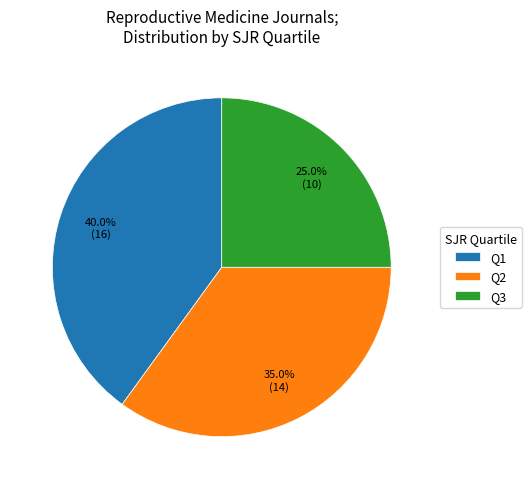

How many segments does this pie chart have?

3